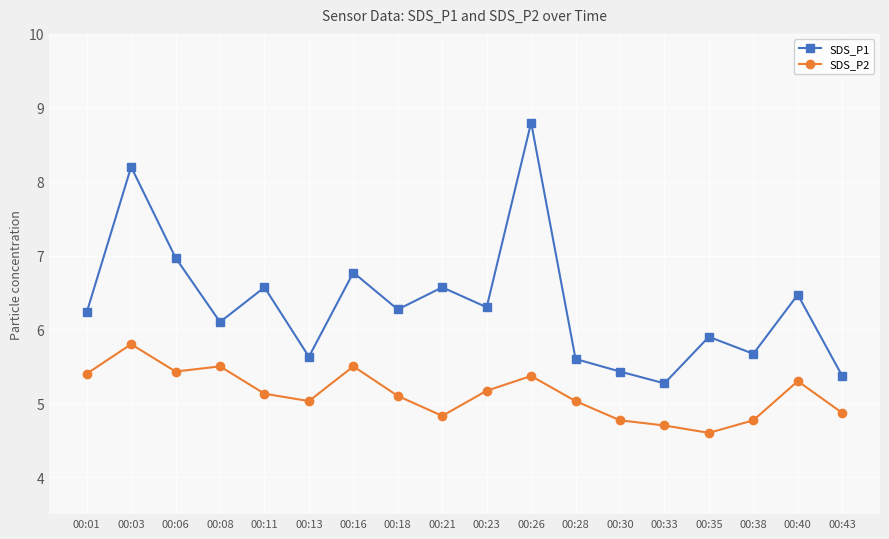

The SDS_P1 series shows 5.9 at 00:35. True or false?

True